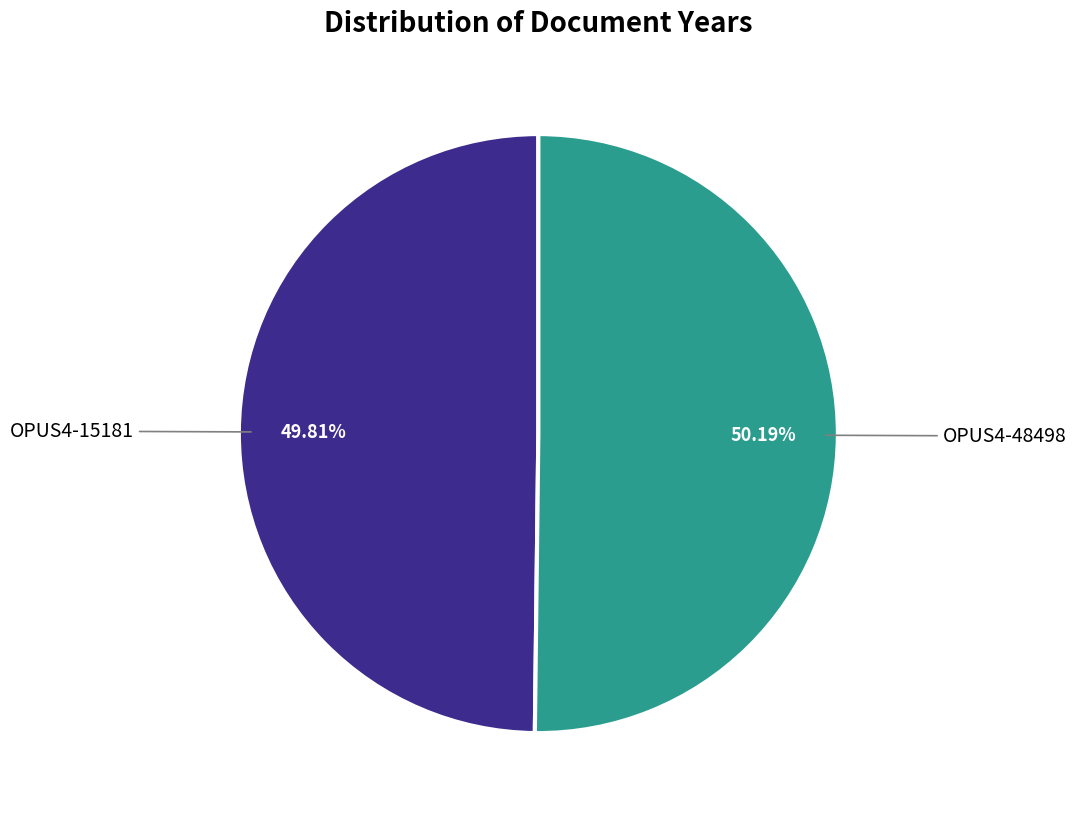

Is there any slice that represents more than half of the pie?

Yes